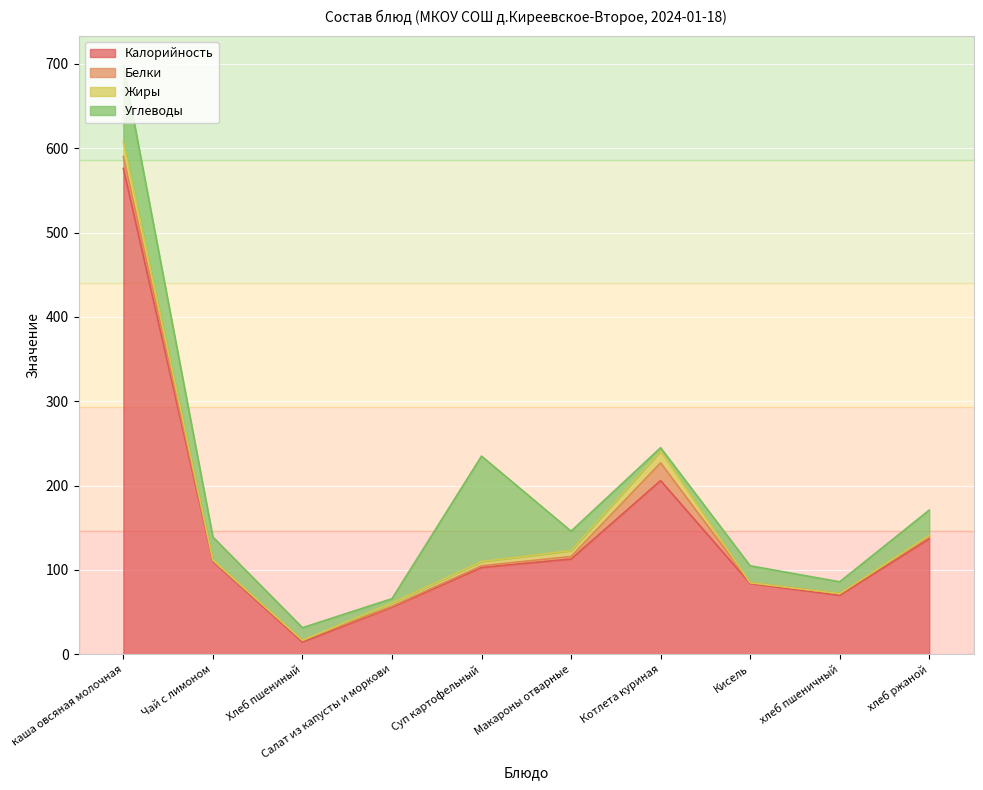

Which category has the highest value in the Углеводы series?

Суп картофельный